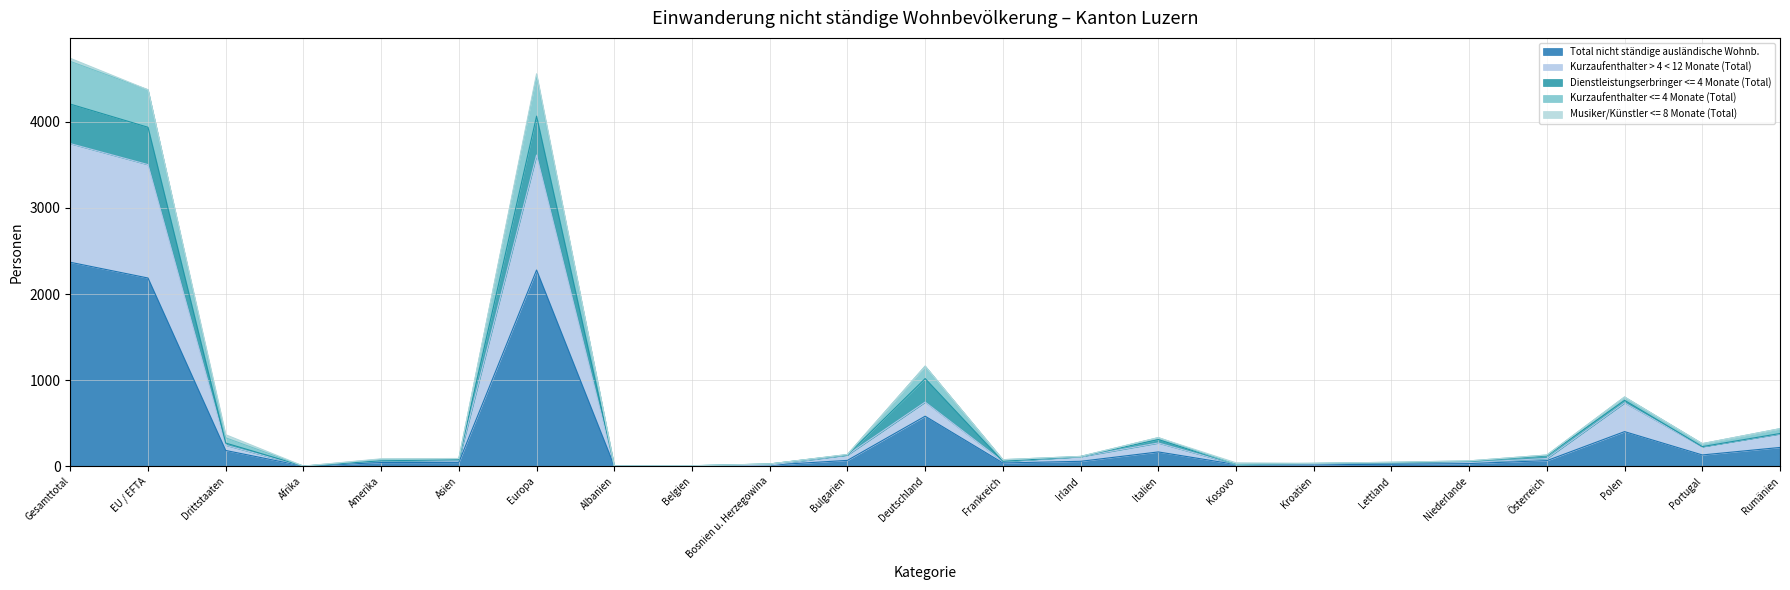

What is the difference between the Kurzaufenthalter <= 4 Monate (Total) values at Lettland and Kroatien?

12